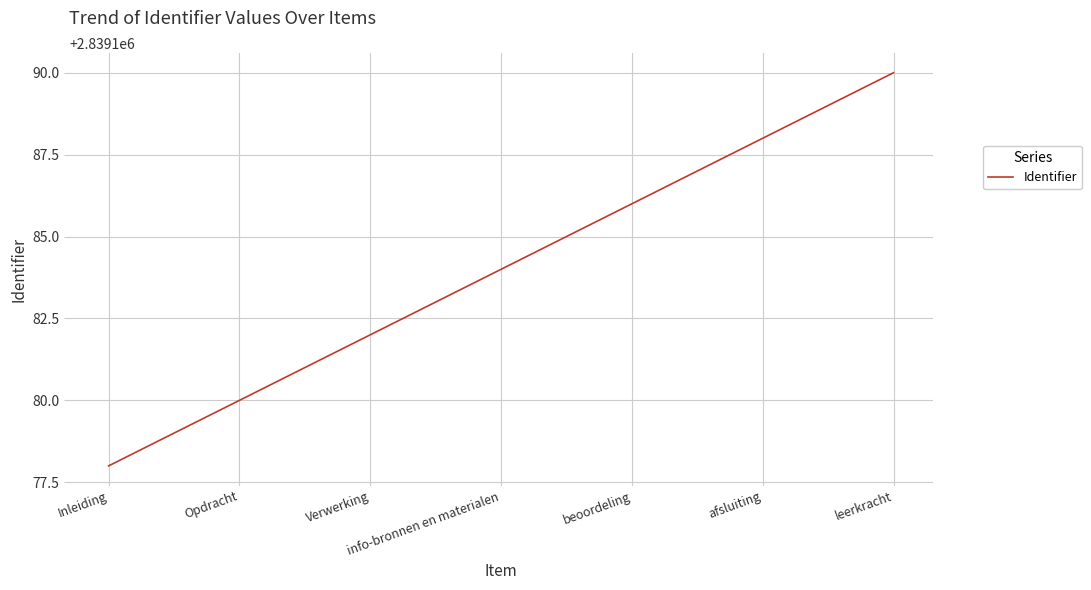

Reading left to right, what are all the values shown in this chart?

Inleiding=2839178	Opdracht=2839180	Verwerking=2839182	info-bronnen en materialen=2839184	beoordeling=2839186	afsluiting=2839188	leerkracht=2839190